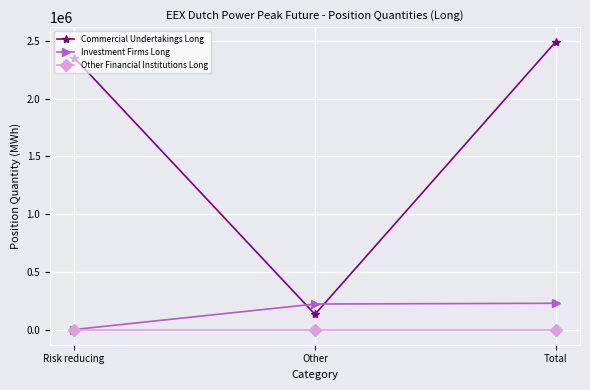

At which category is the sum across all series the highest?

Total